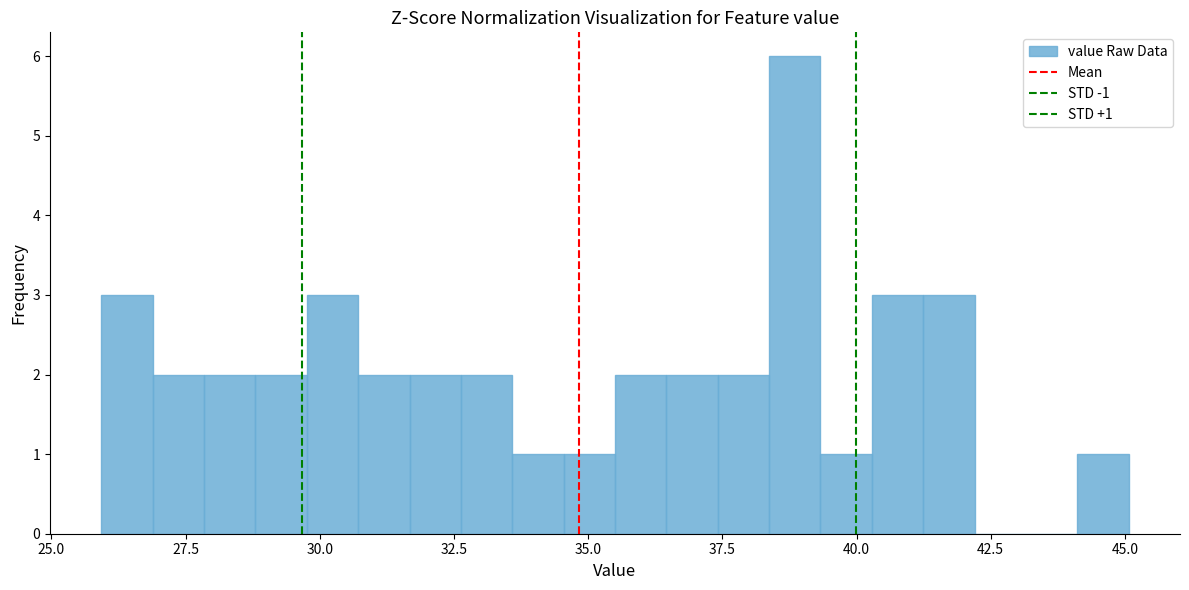

Around what value on the x-axis is the tallest bar? Give the approximate position of its centre, as read against the axis.

39.0